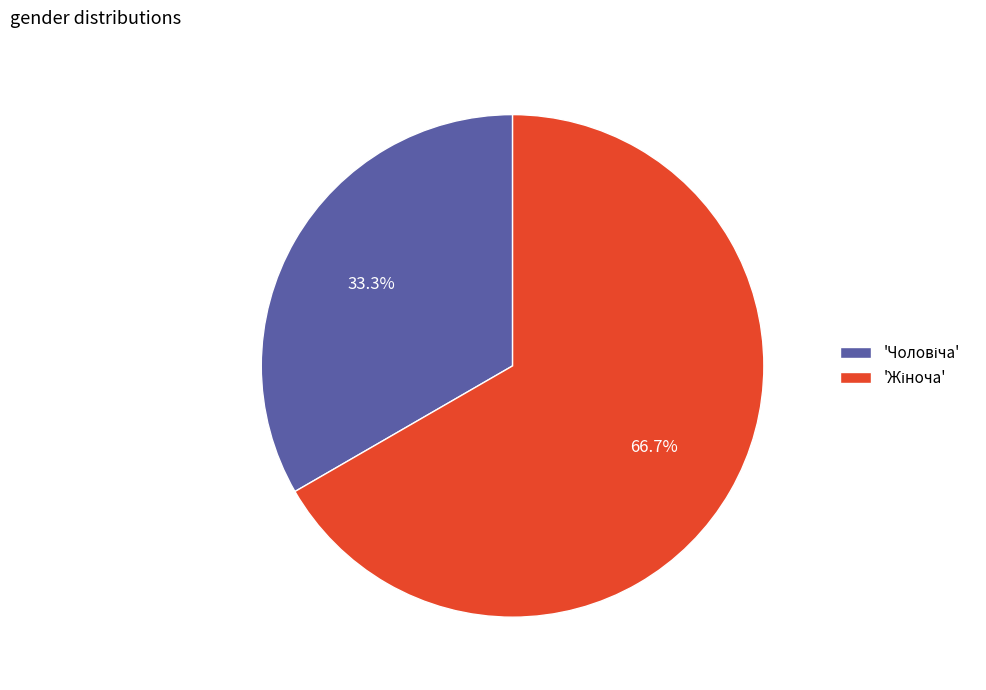

Is there any slice that represents more than half of the pie?

Yes